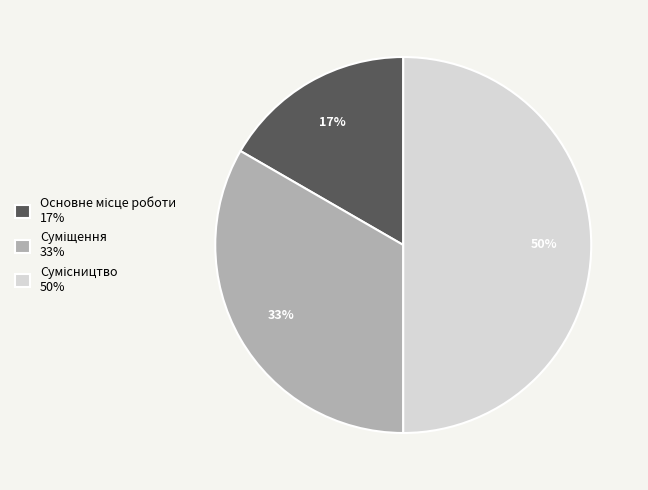

To the nearest percent, what is the average slice percentage?

33%